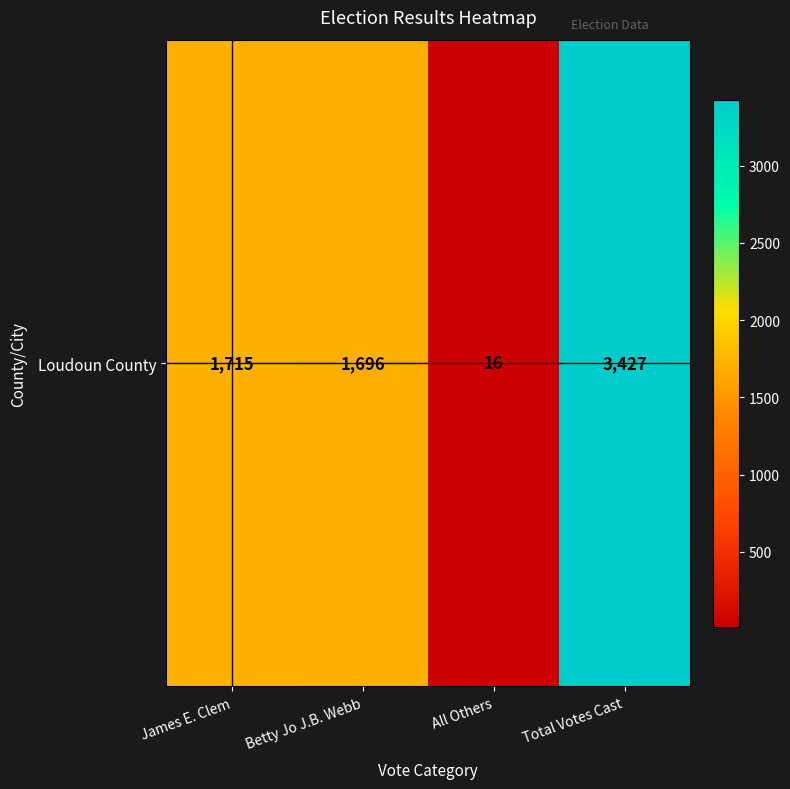

What is the change in value from James E. Clem to All Others?

-1699